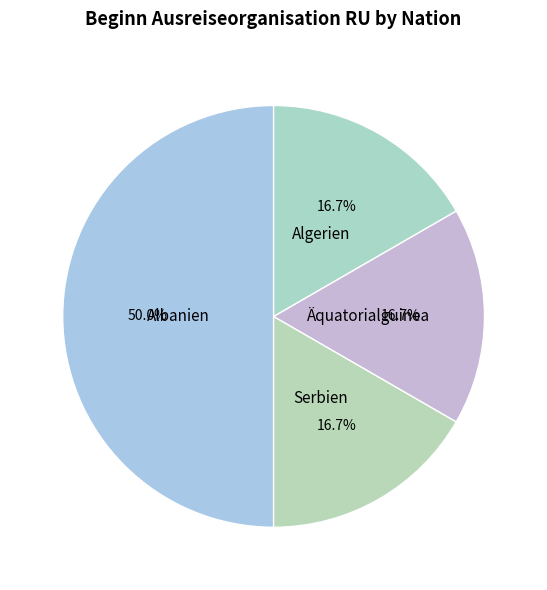

How many segments does this pie chart have?

4